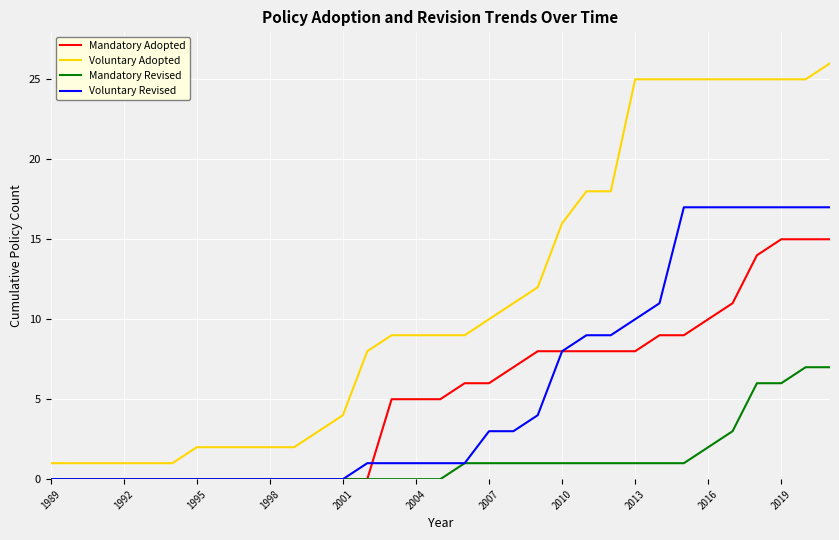

Which series has the largest total across all categories?

Voluntary Adopted